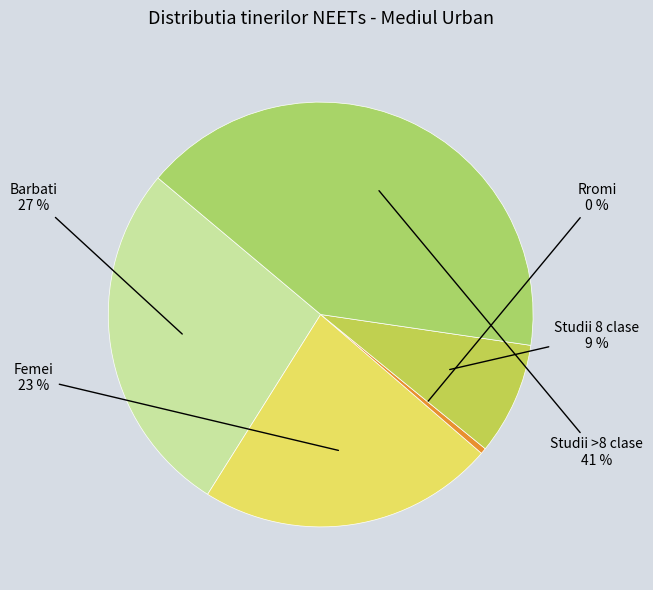

Count the number of slices in the pie.

5